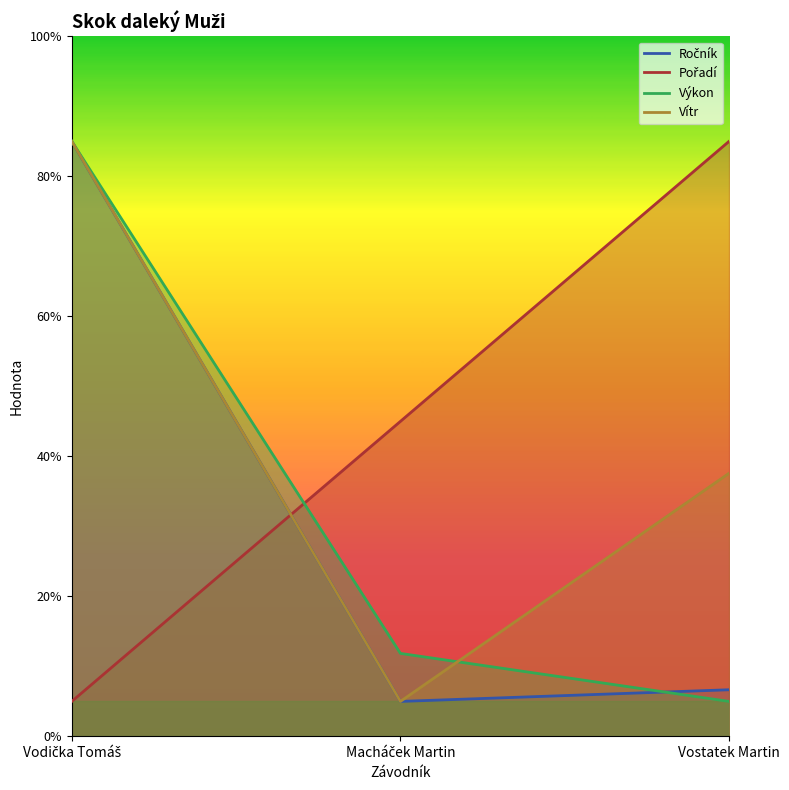

What is the label of the 1st point from the right?

Vostatek Martin